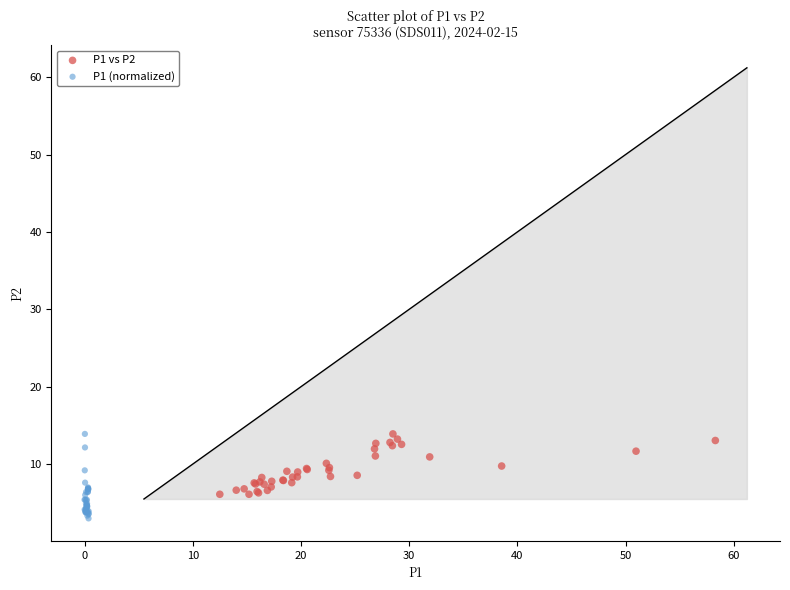

Which series reaches the minimum Y coordinate?

P1 (normalized)